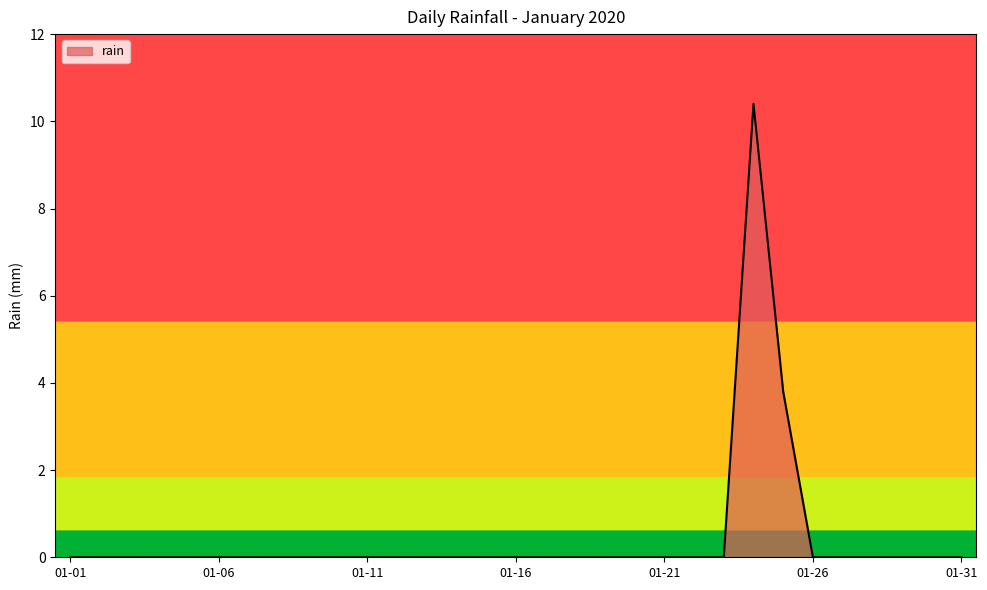

How many lines are shown in the chart?

1